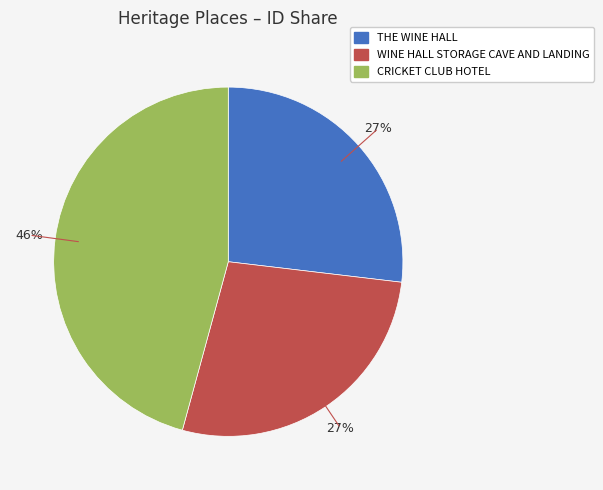

Do THE WINE HALL and CRICKET CLUB HOTEL together represent more than half of the pie?

Yes